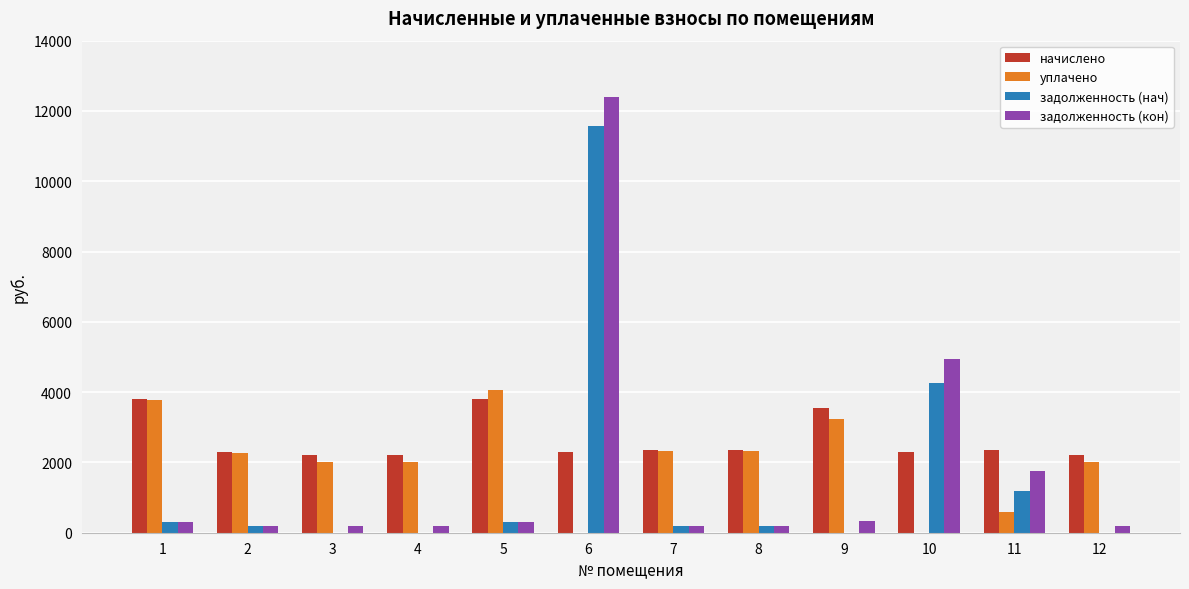

Count the number of categories in the chart.

12